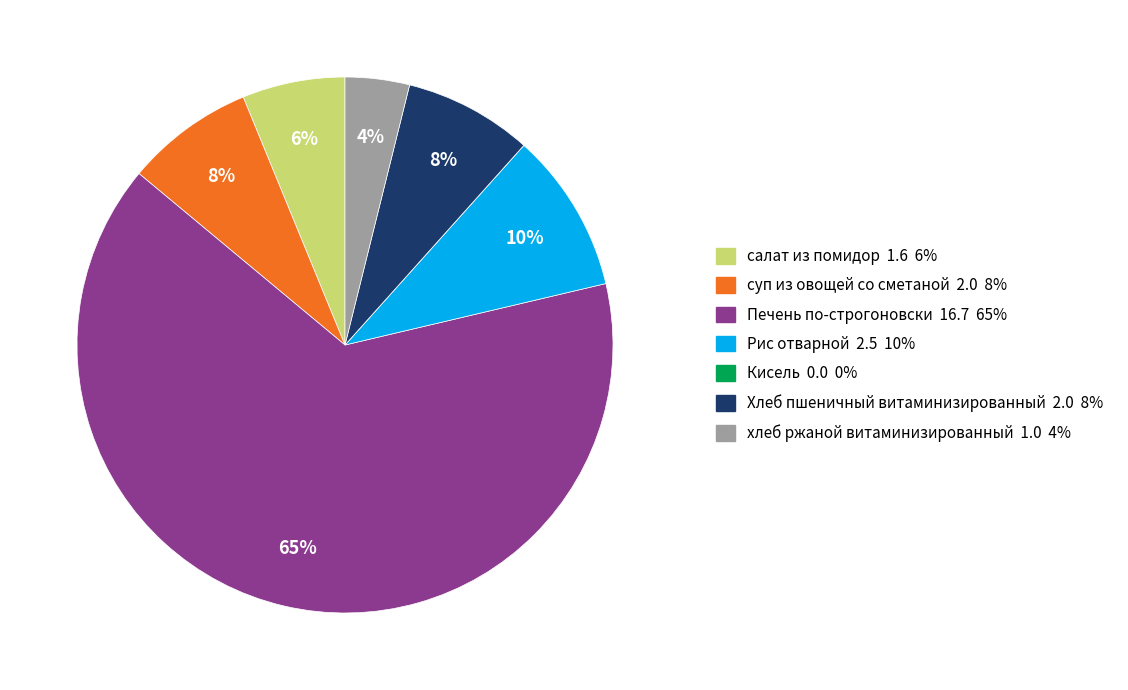

The хлеб ржаной витаминизированный slice represents 4% of the pie. True or false?

True